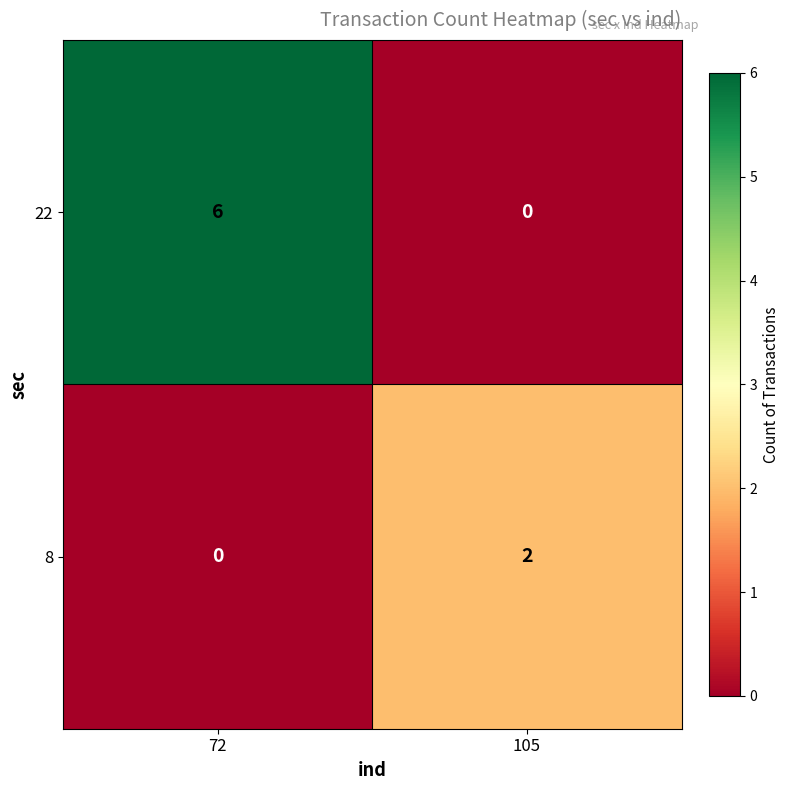

Reading left to right, what are all the values shown in this chart?

22: 72=6	105=0
8: 72=0	105=2